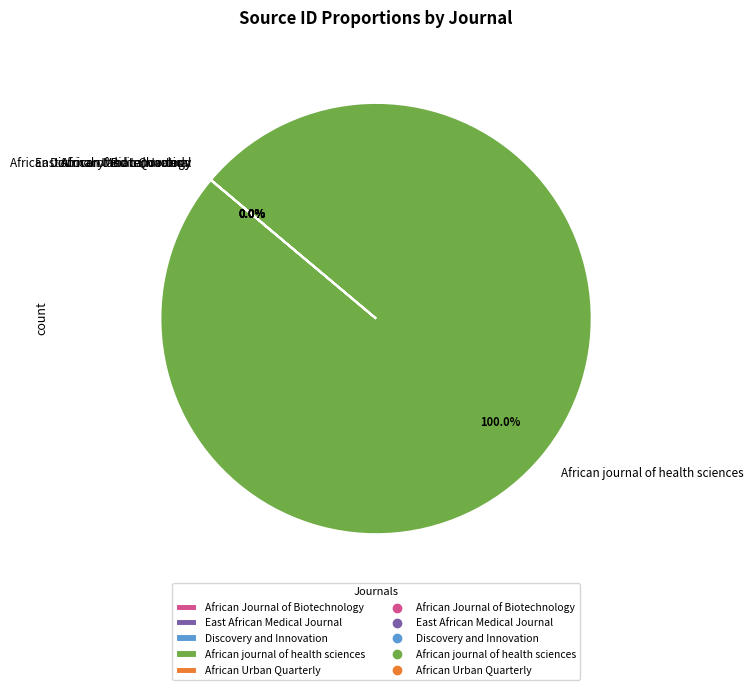

Do African Urban Quarterly and African Journal of Biotechnology together represent more than half of the pie?

No